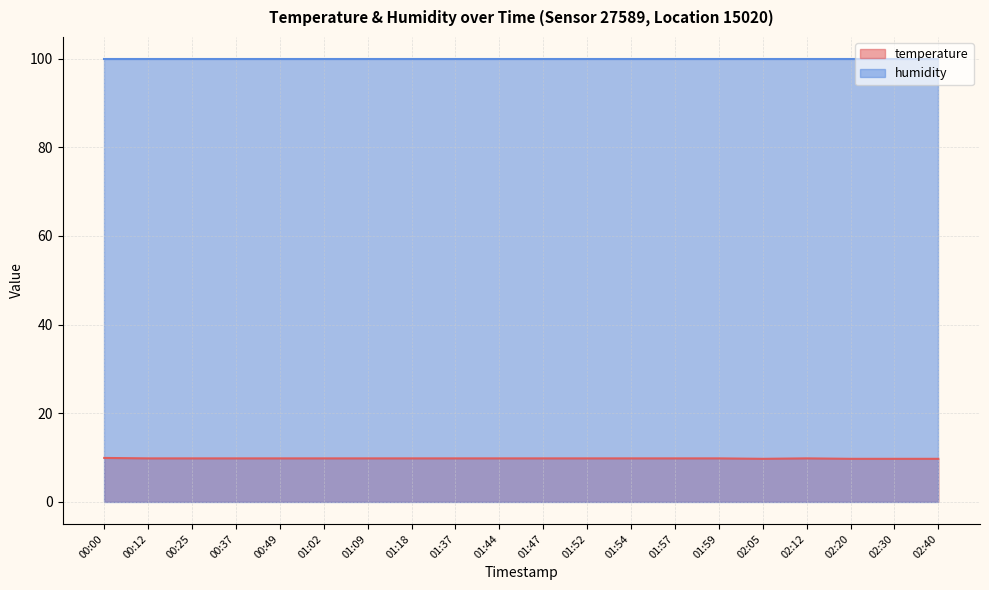

Is it true that the value at 00:25 is 9.8?

True